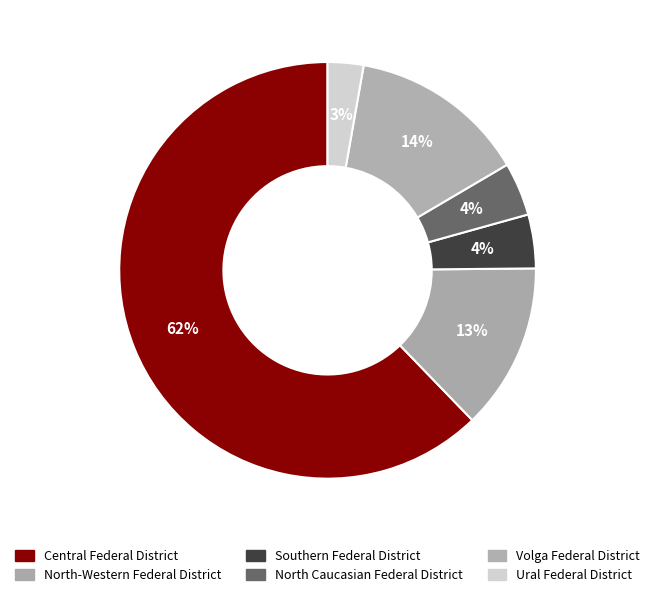

To the nearest percent, what is the difference between the Ural Federal District and Southern Federal District slice percentages?

1%